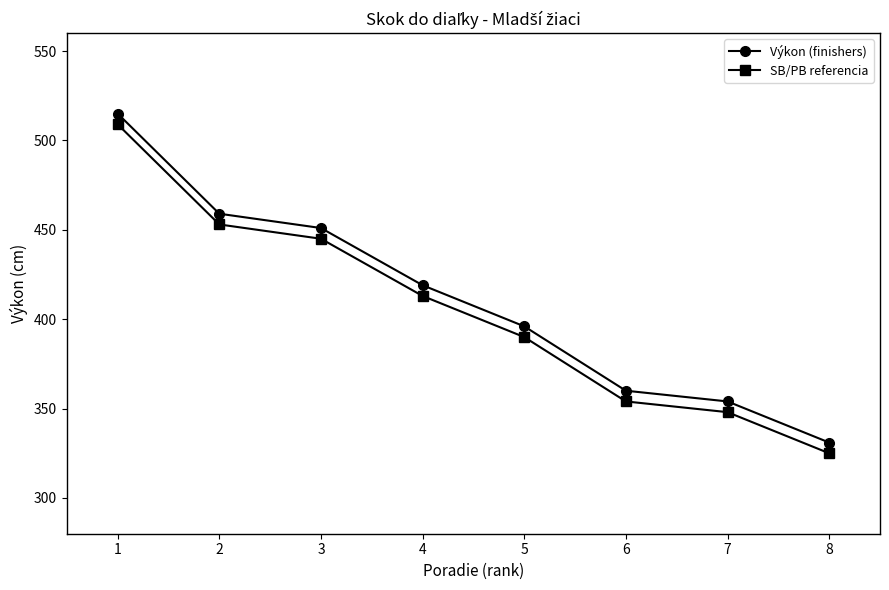

How many categories are shown in the chart?

8